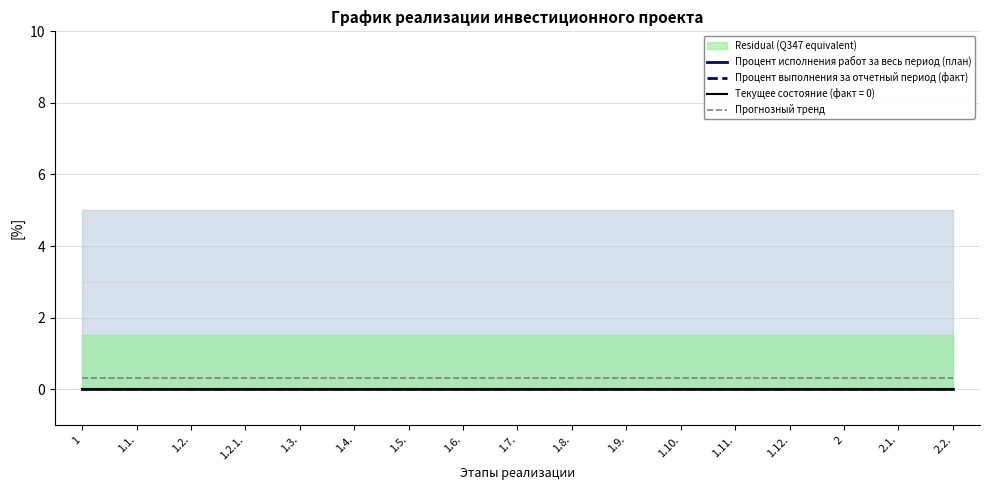

Which category has the highest value across all series?

1